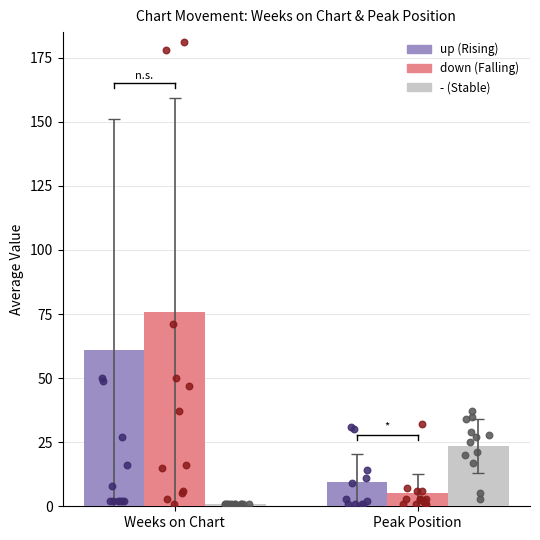

Which series reaches the maximum Y coordinate?

down (Falling)